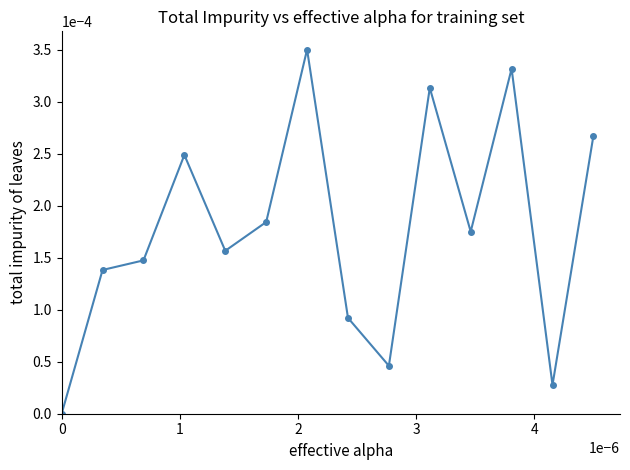

How many interior local valleys (lower than both neighbors) does the data have?

4